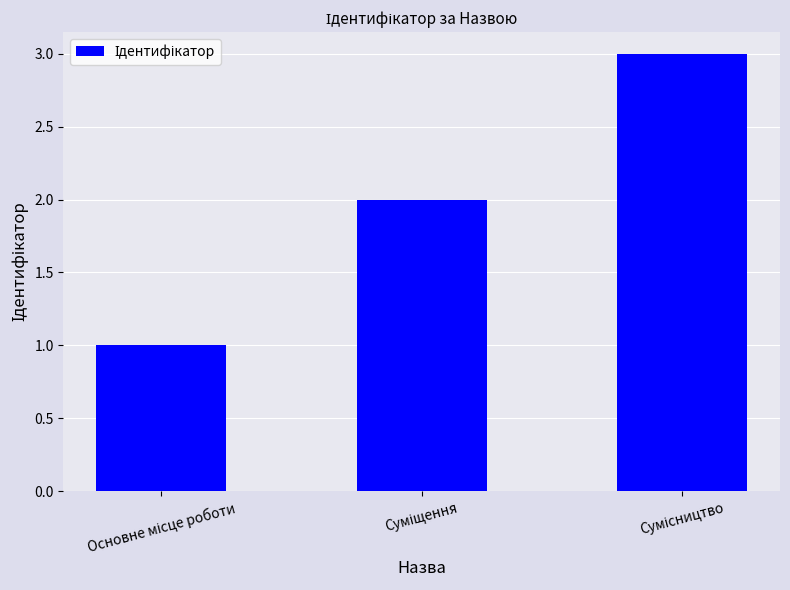

Reading left to right, transcribe all the data shown in this chart.

1	2	3